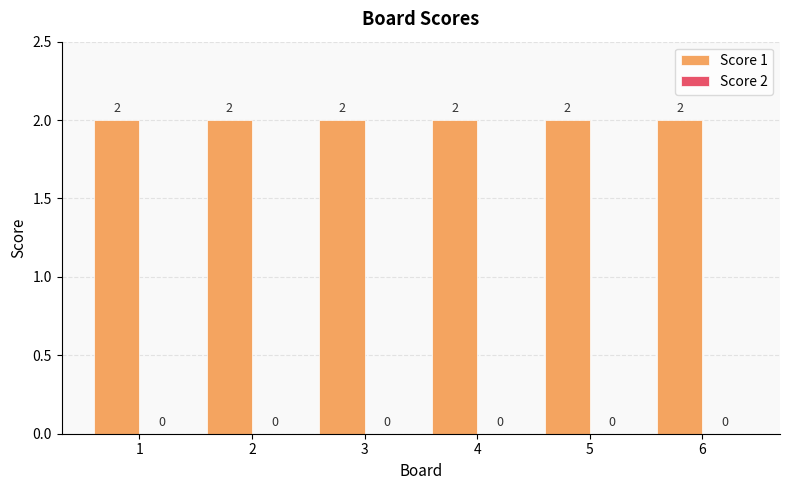

Reading left to right, what are all the values shown in this chart?

Score 1: 1=2	2=2	3=2	4=2	5=2	6=2
Score 2: 1=0	2=0	3=0	4=0	5=0	6=0